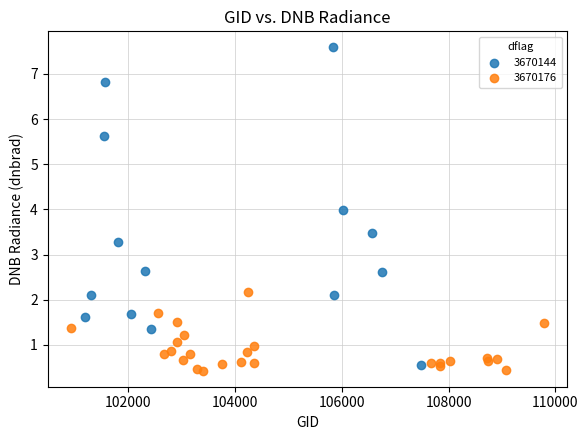

Which series has the largest Y range (max minus min)?

3670144